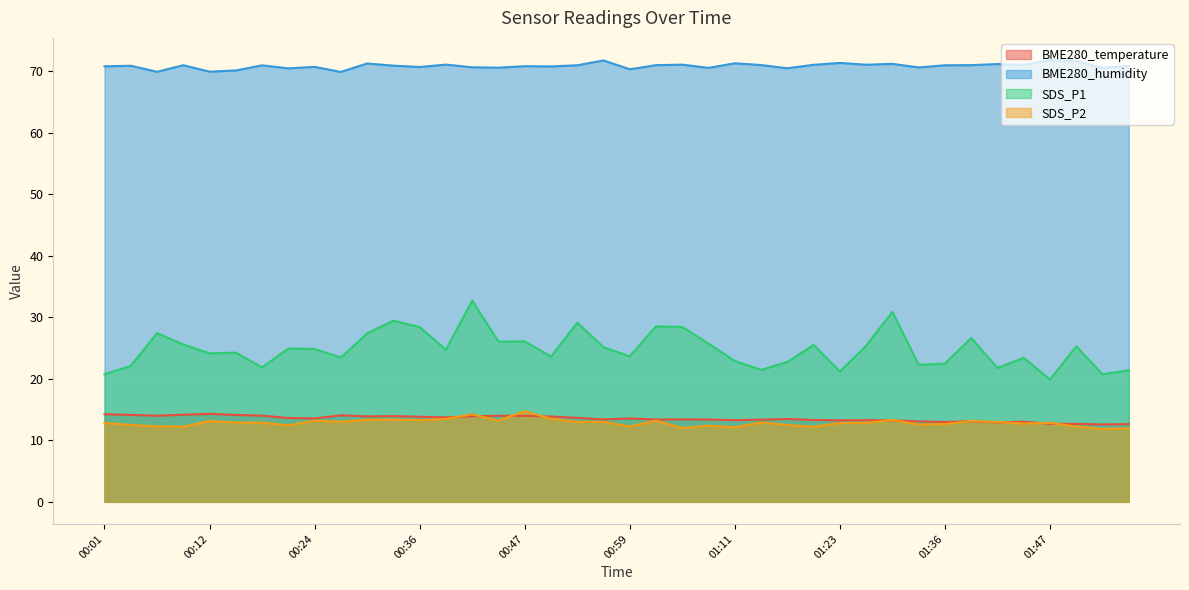

What is the label of the 11th point from the left?

00:30